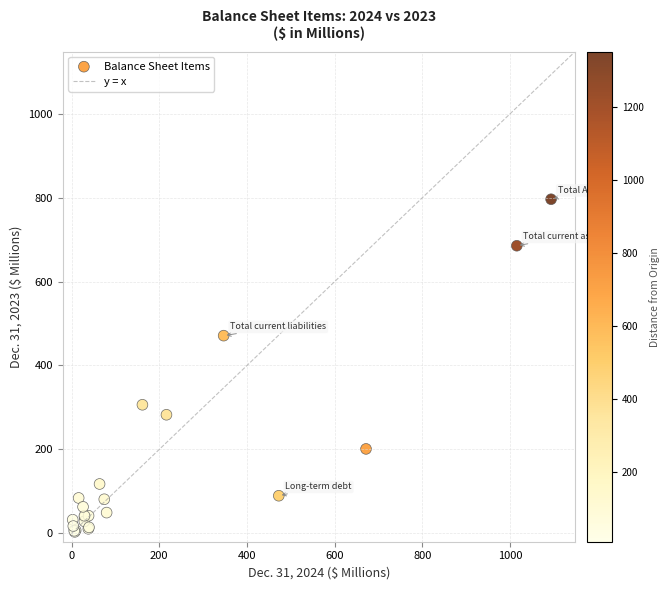

What Y value in the scatter plot is closest to 399?

471.1